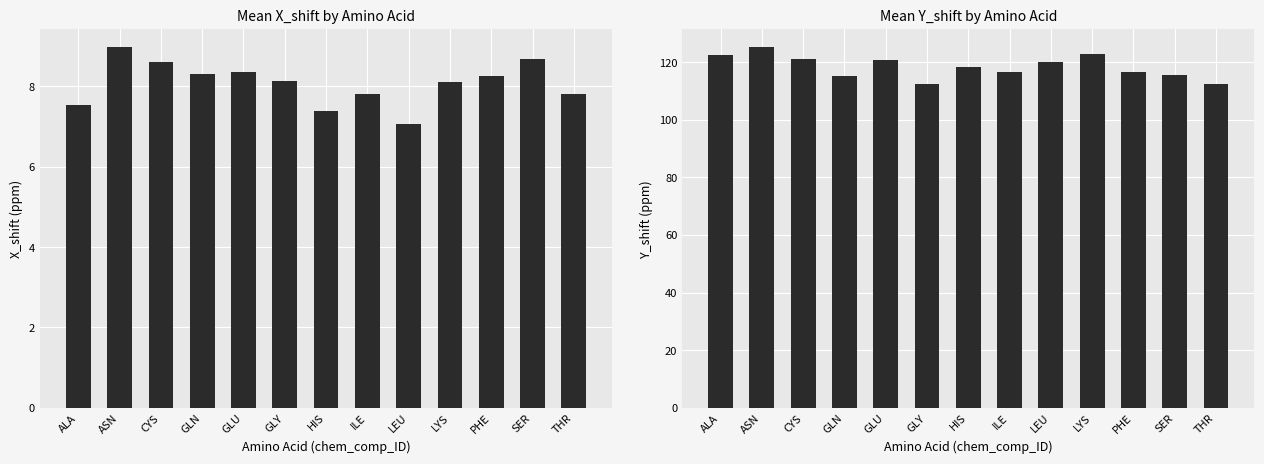

How many bars are there in each group?

2